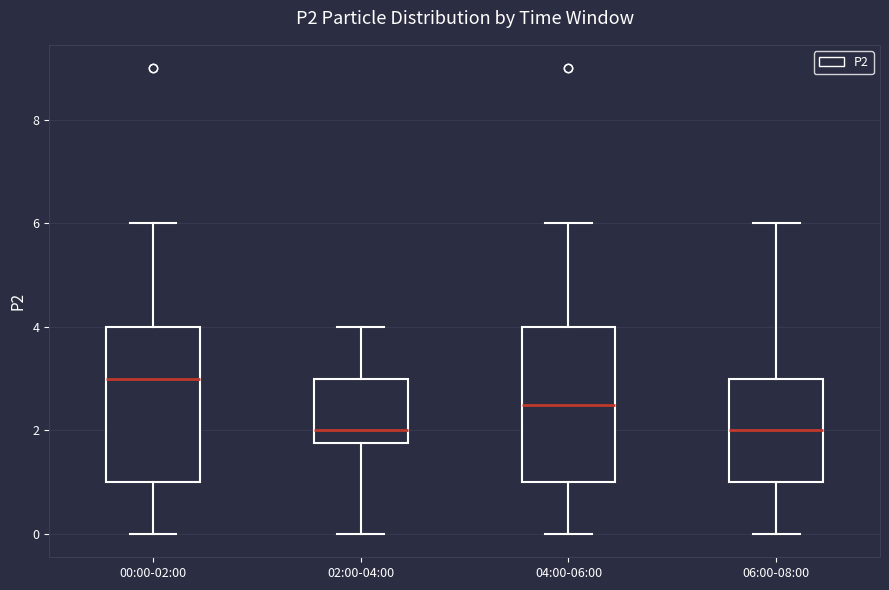

Which box's median line is the highest?

00:00-02:00